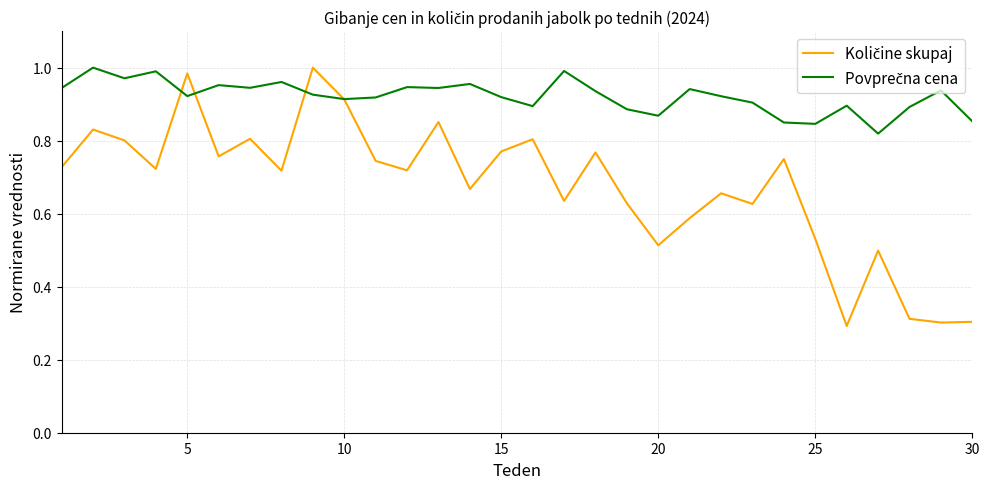

Does the chart display data point markers on the line(s)?

No